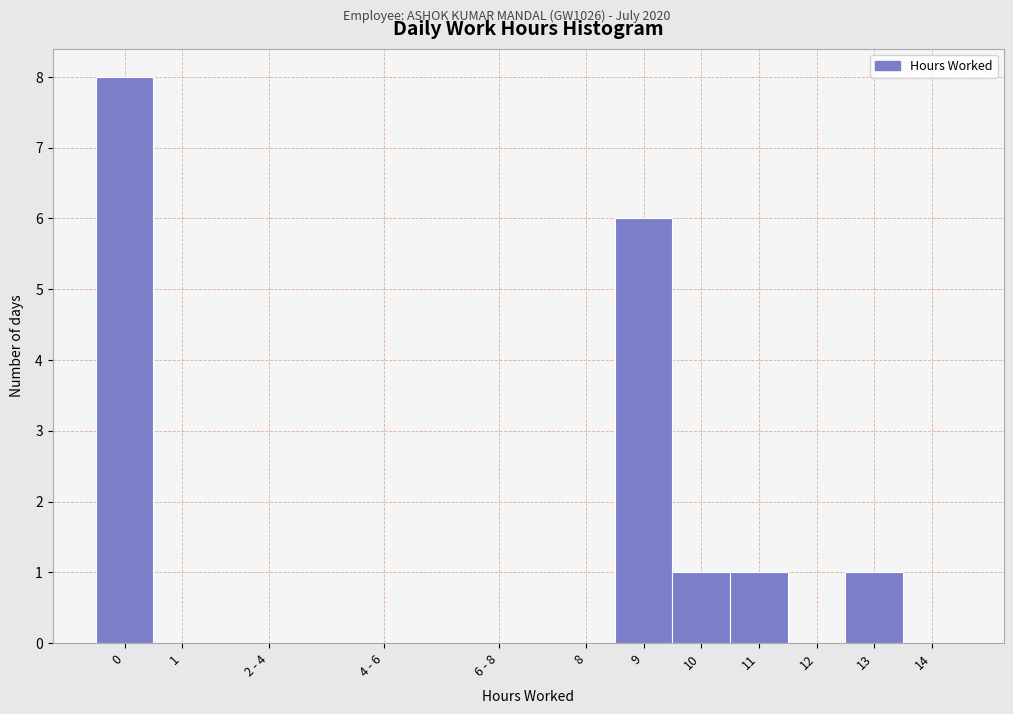

Reading left to right, transcribe all the data shown in this chart.

0=8	1=0	2 - 4=0	4 - 6=0	6 - 8=0	8=0	9=6	10=1	11=1	12=0	13=1	14=0